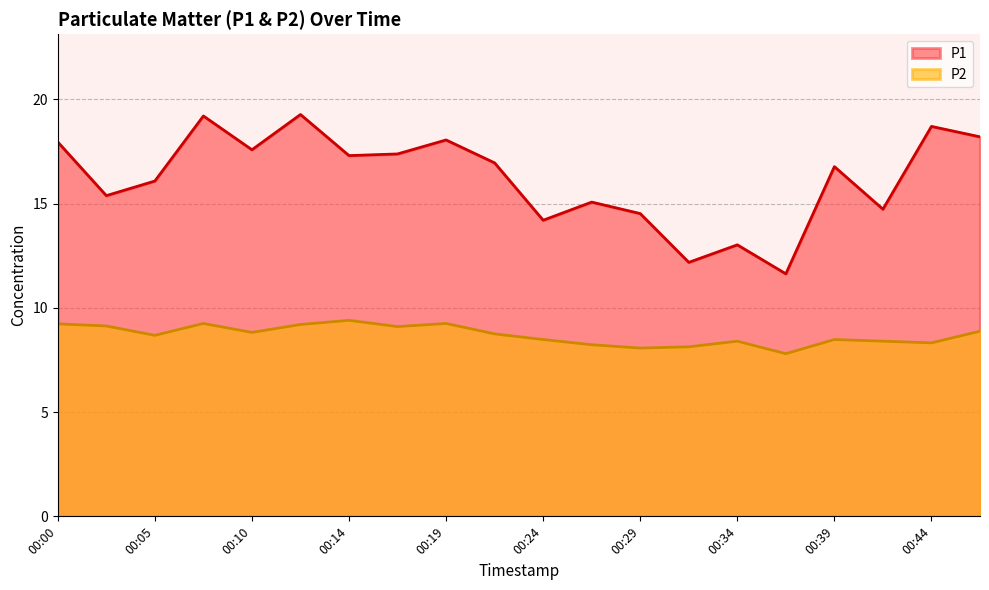

Is it true that P2 equals 8.1 at 00:31?

True